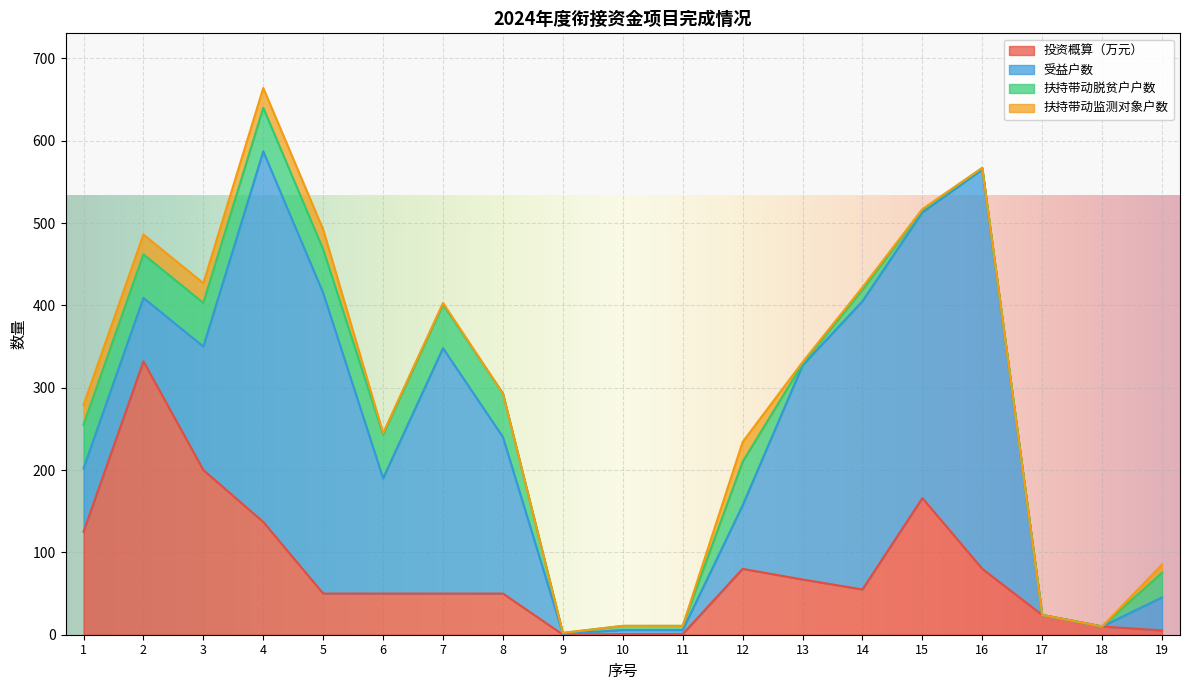

What value does the 扶持带动脱贫户户数 series have at 13?

2.0